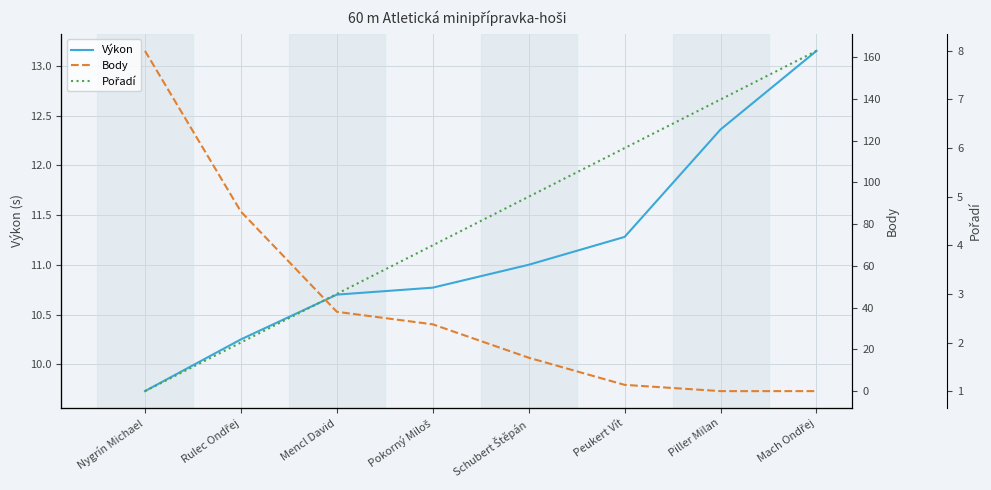

Reading left to right, what are all the values shown in this chart?

Výkon: 9.7	10.2	10.7	10.8	11.0	11.3	12.4	13.2
Body: 163.0	86.0	38.0	32.0	16.0	3.0	0.0	0.0
Pořadí: 1.0	2.0	3.0	4.0	5.0	6.0	7.0	8.0